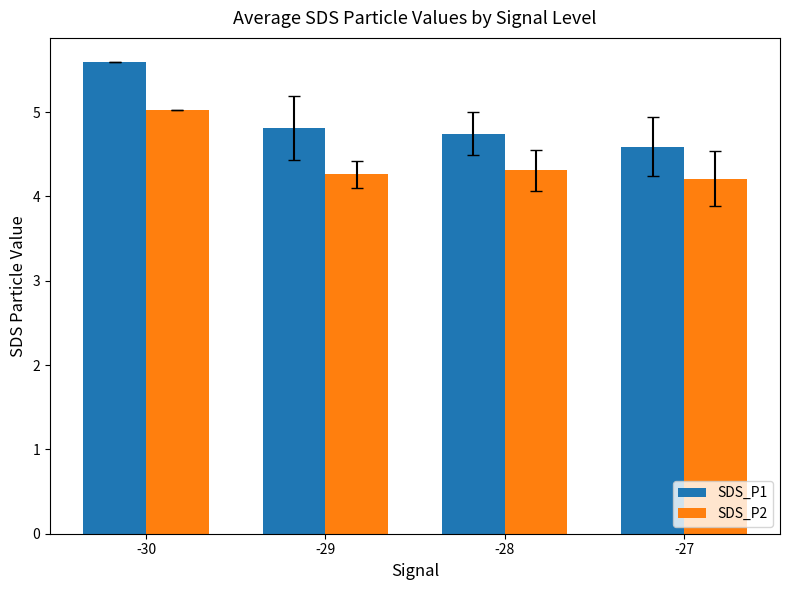

At how many categories does at least one series exceed 4?

4